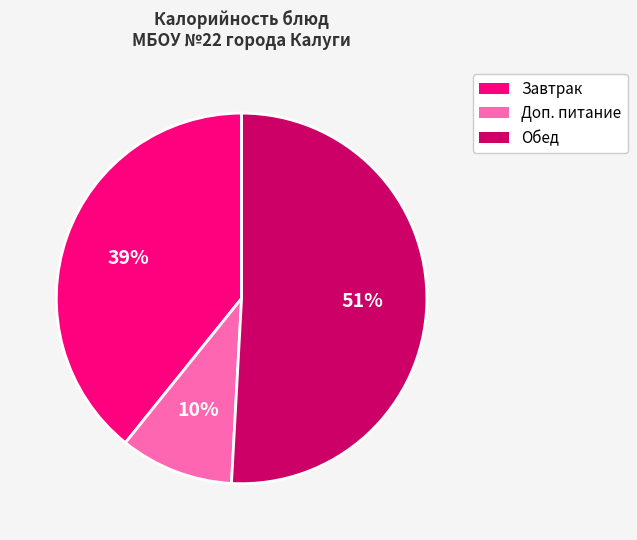

Which category has the biggest portion of the pie?

Обед